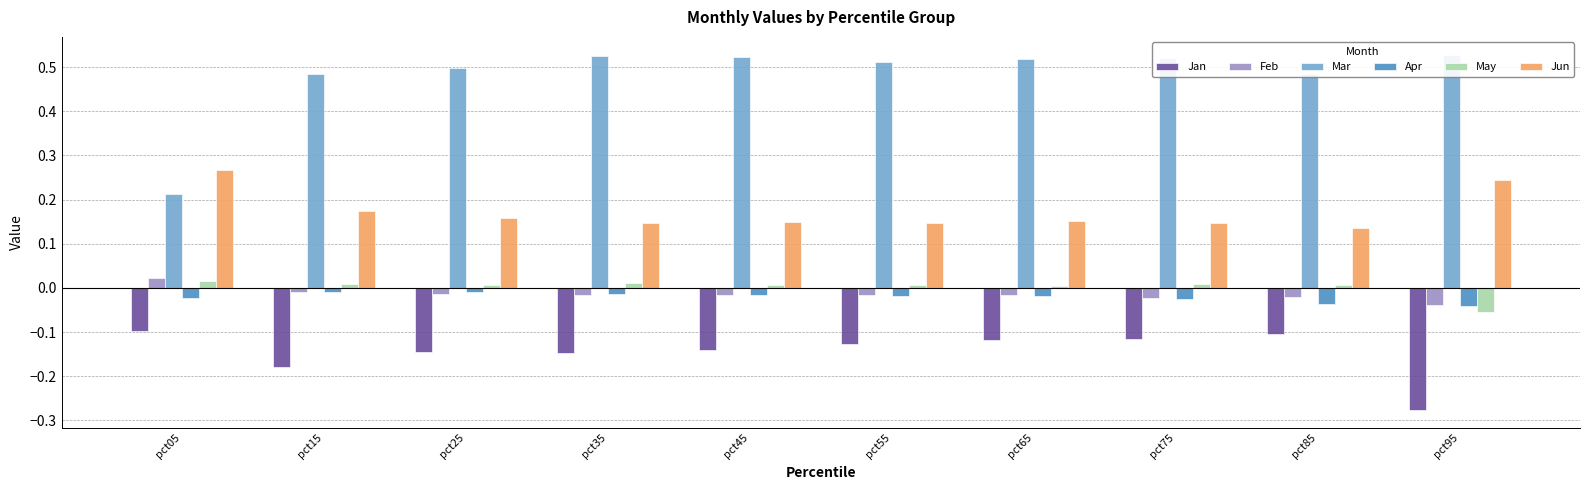

The Apr series shows -0.0 at pct35. True or false?

False